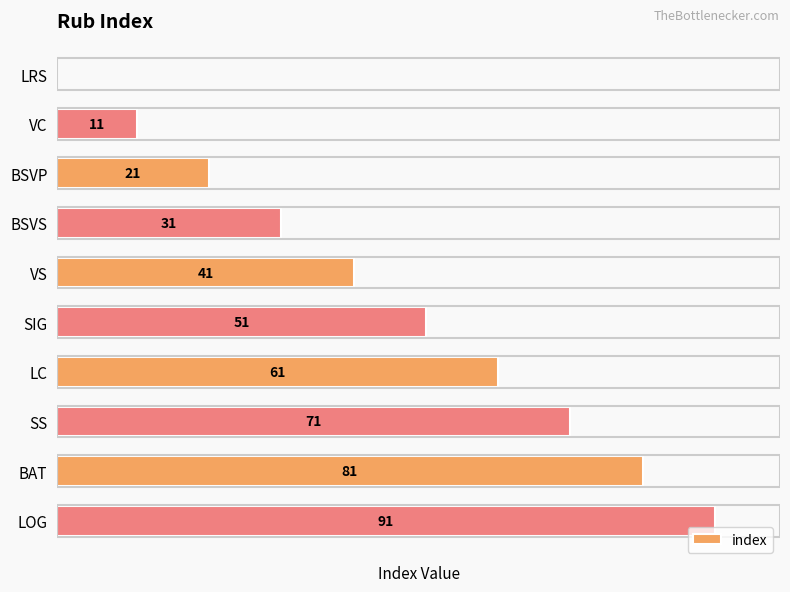

Between LC and SIG, which is larger?

LC